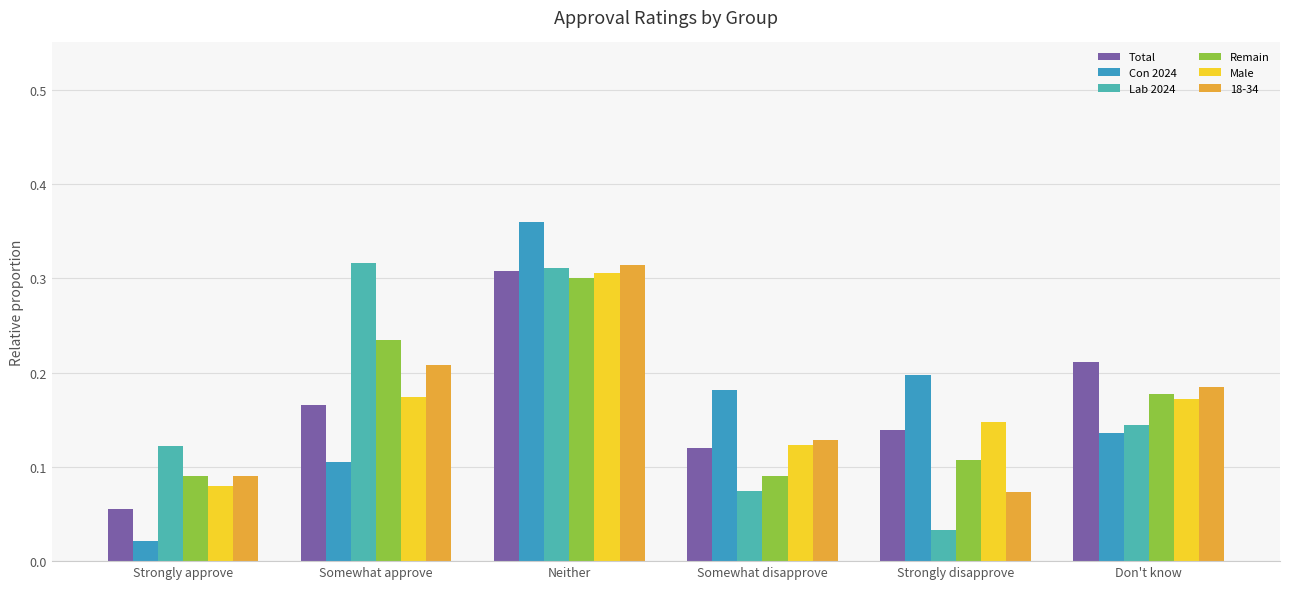

At which category is the sum across all series the highest?

Neither